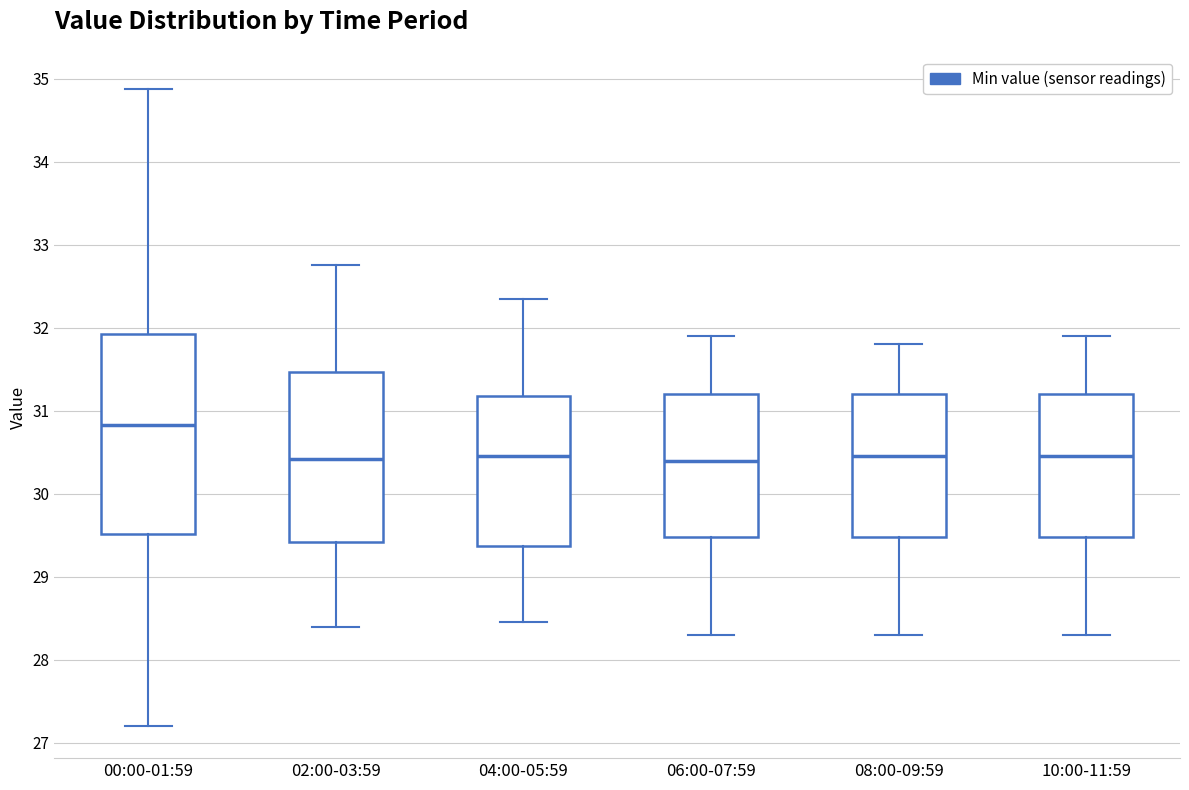

Comparing the boxes themselves (not the whiskers), which one is the tallest?

00:00-01:59